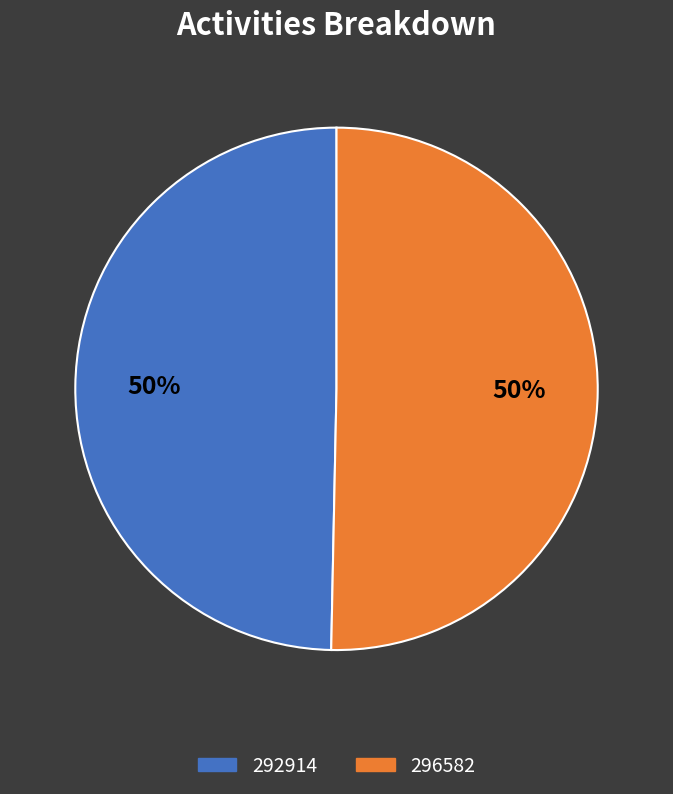

The 292914 slice represents 50% of the pie. True or false?

True